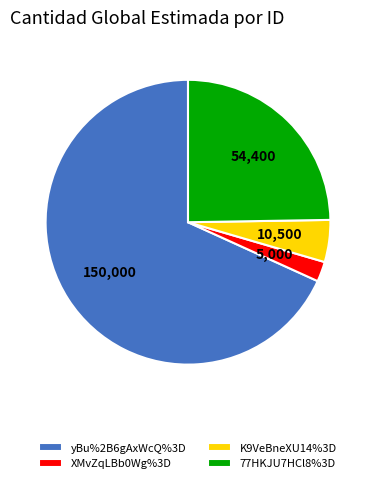

True or false: 77HKJU7HCl8%3D accounts for 13% of the total.

False